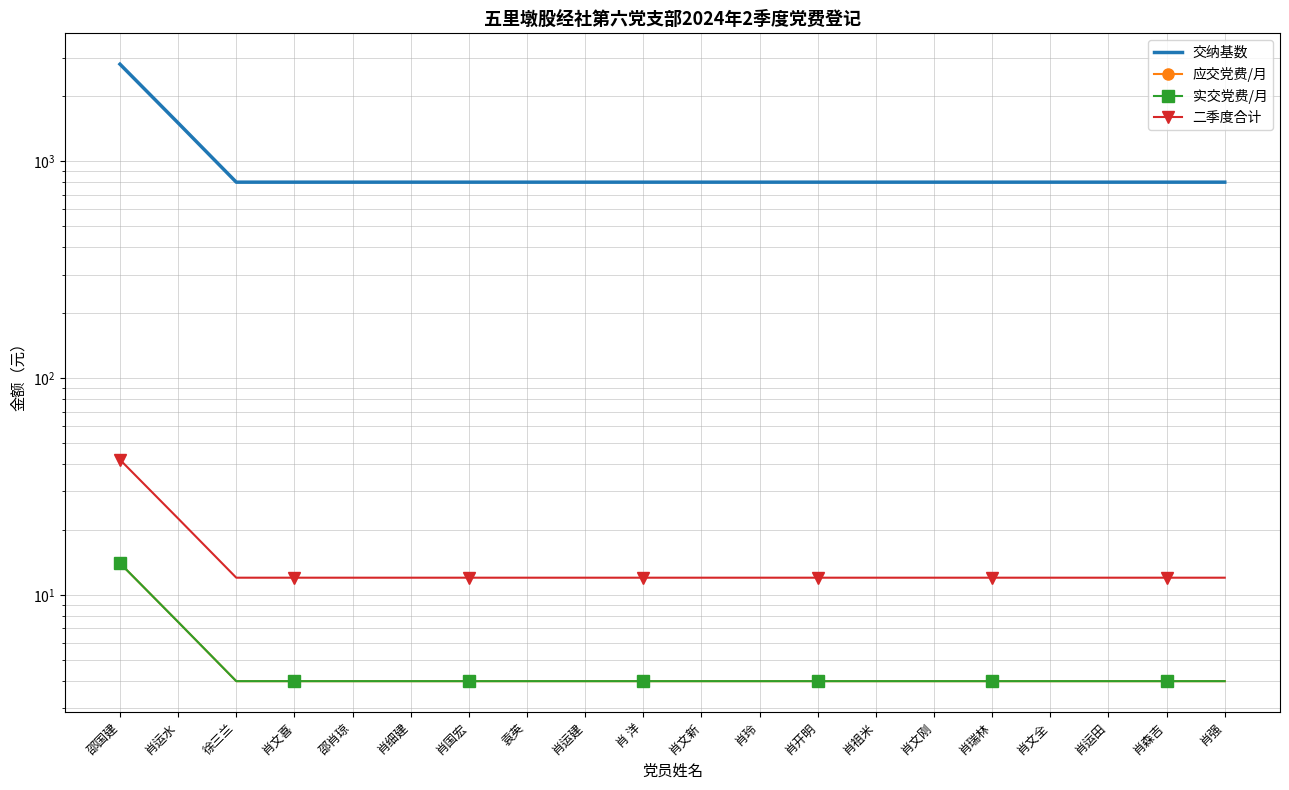

How many categories are shown in the chart?

20